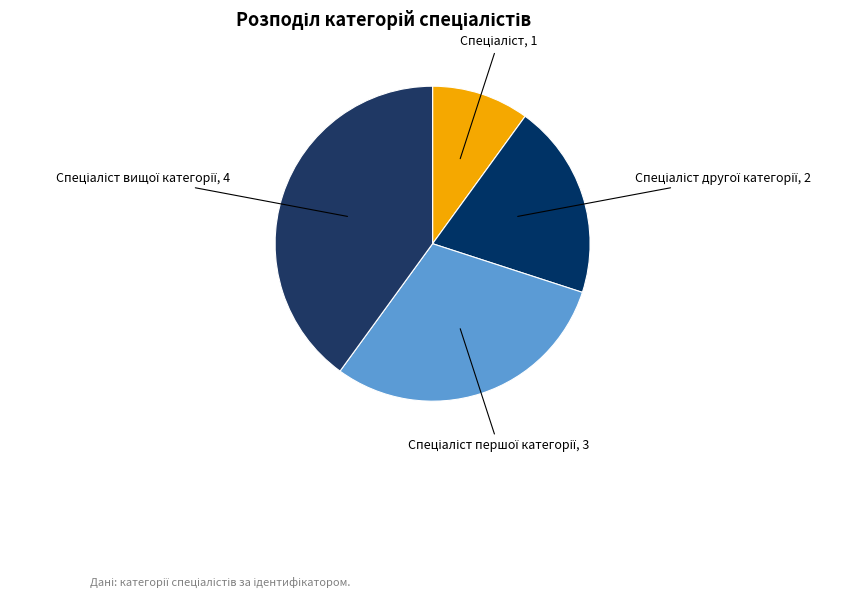

What is the largest slice in the pie chart?

Спеціаліст вищої категорії